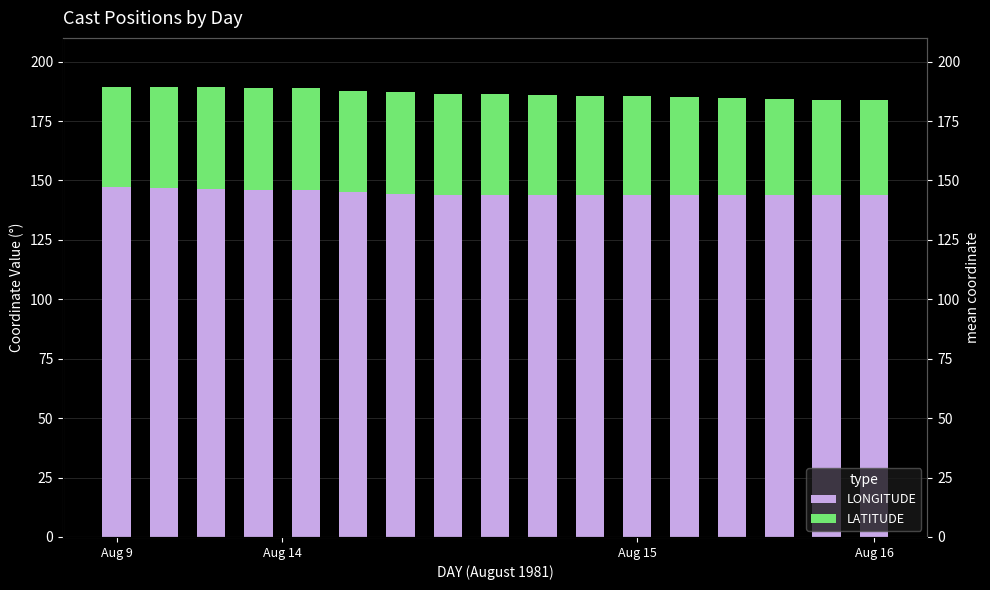

What position from the right is 14?

3